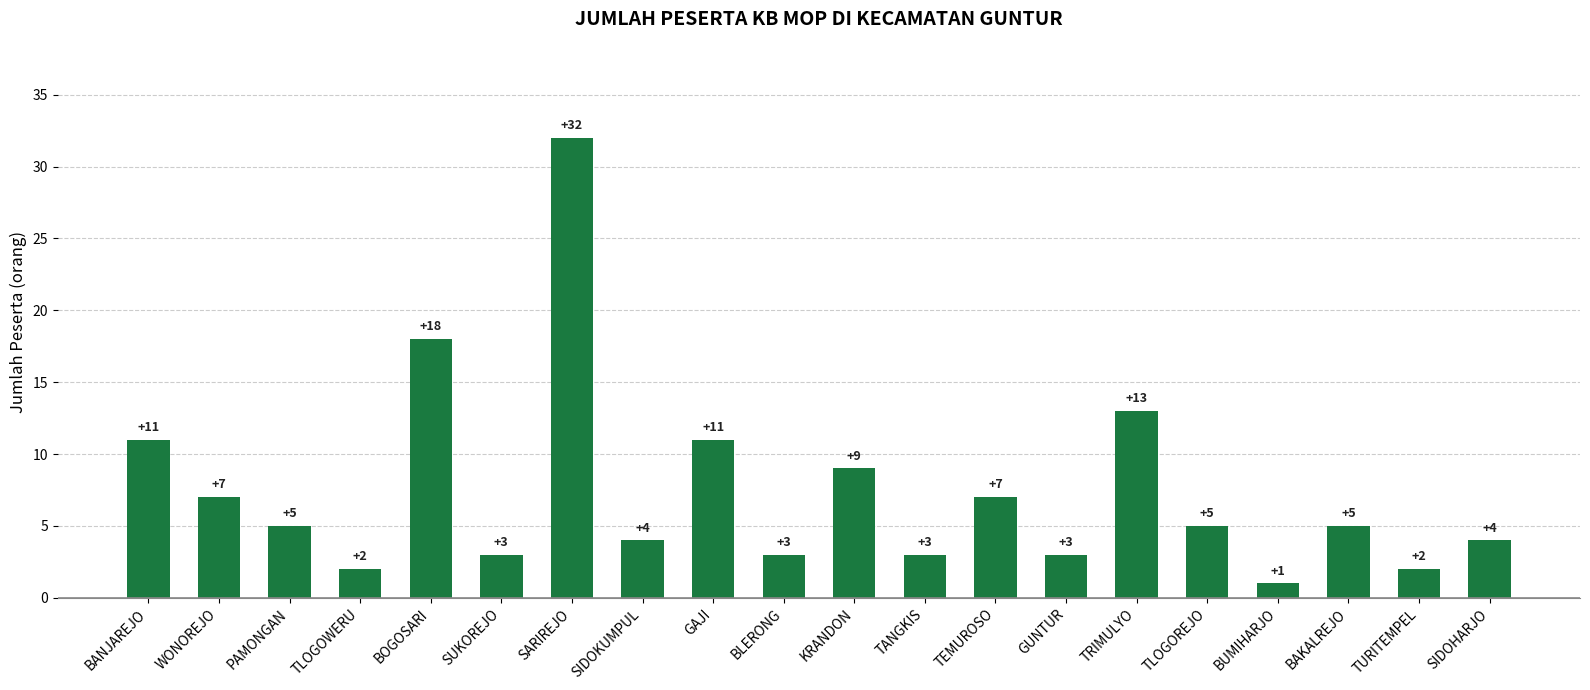

What position from the left is WONOREJO?

2